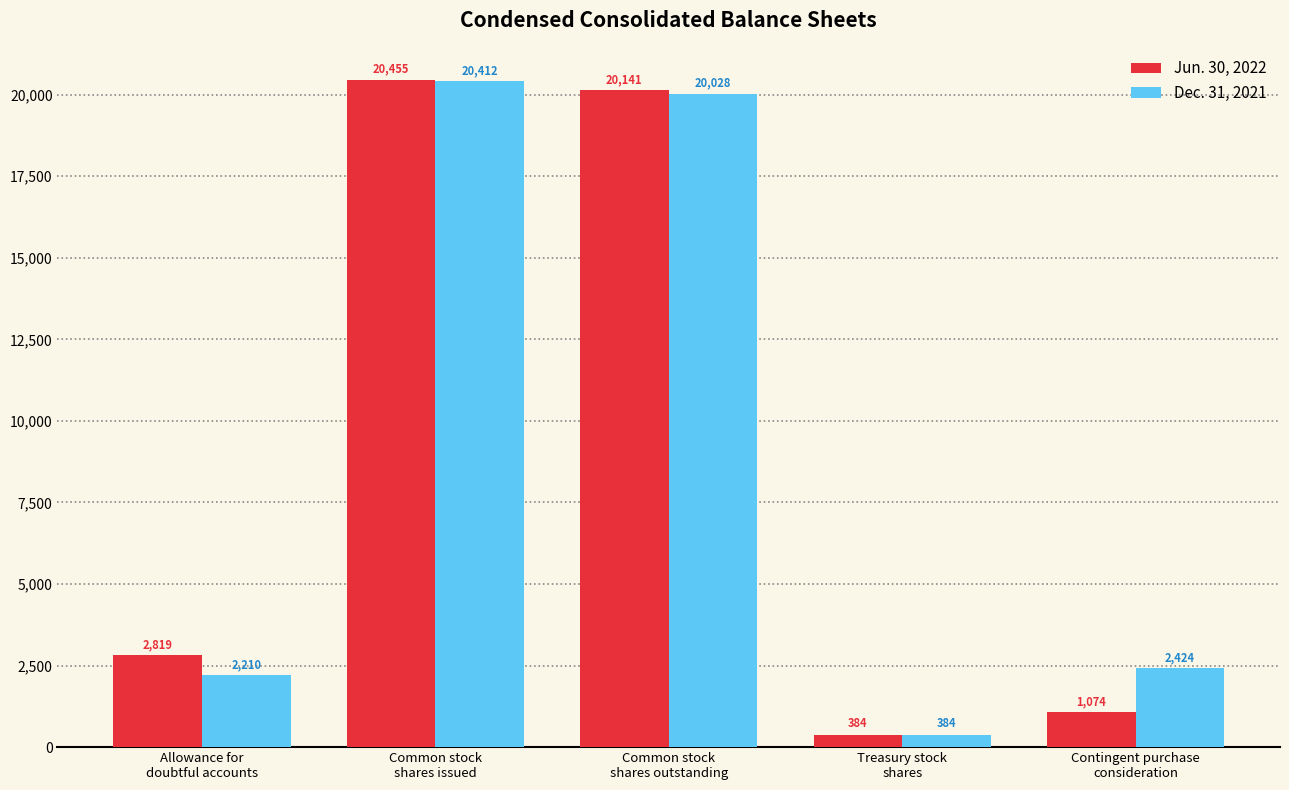

Is the value of Jun. 30, 2022 at Allowance for
doubtful accounts greater than the value of Dec. 31, 2021 at Allowance for
doubtful accounts?

Yes